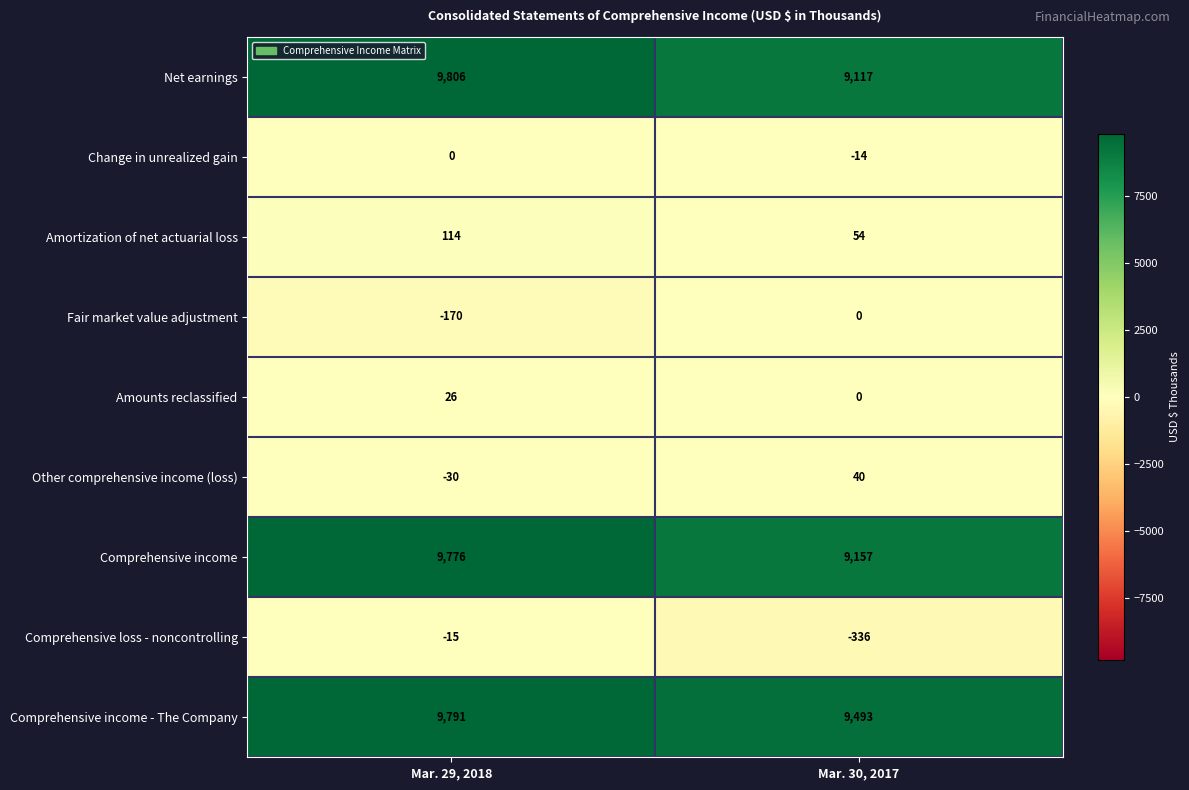

The value of Amortization of net actuarial loss at Mar. 29, 2018 is 28. True or false?

False